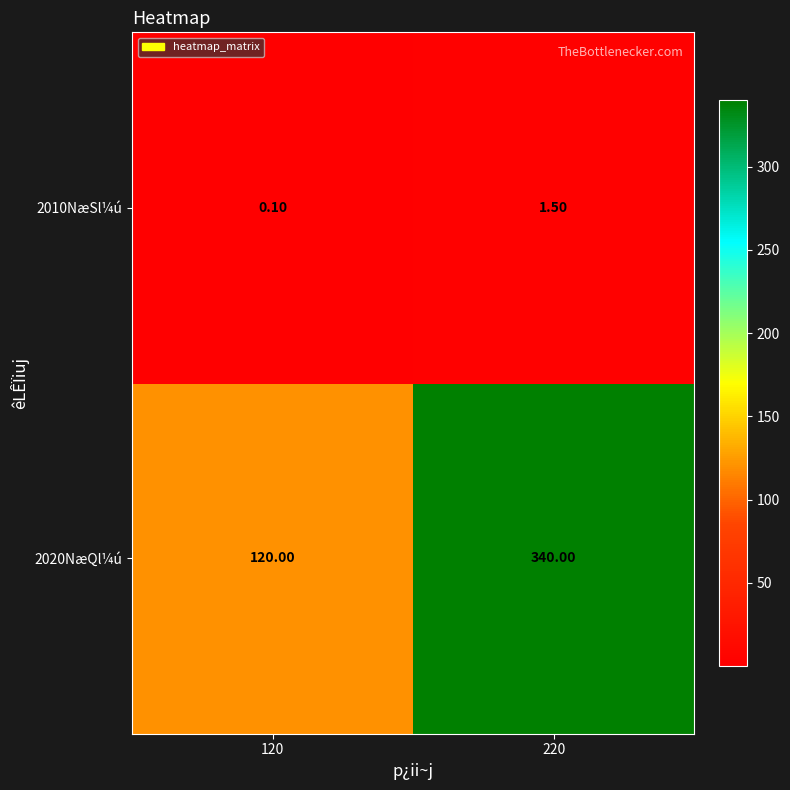

Rank the series by their maximum value, from highest to lowest.

2020NæQl¼ú, 2010NæSl¼ú